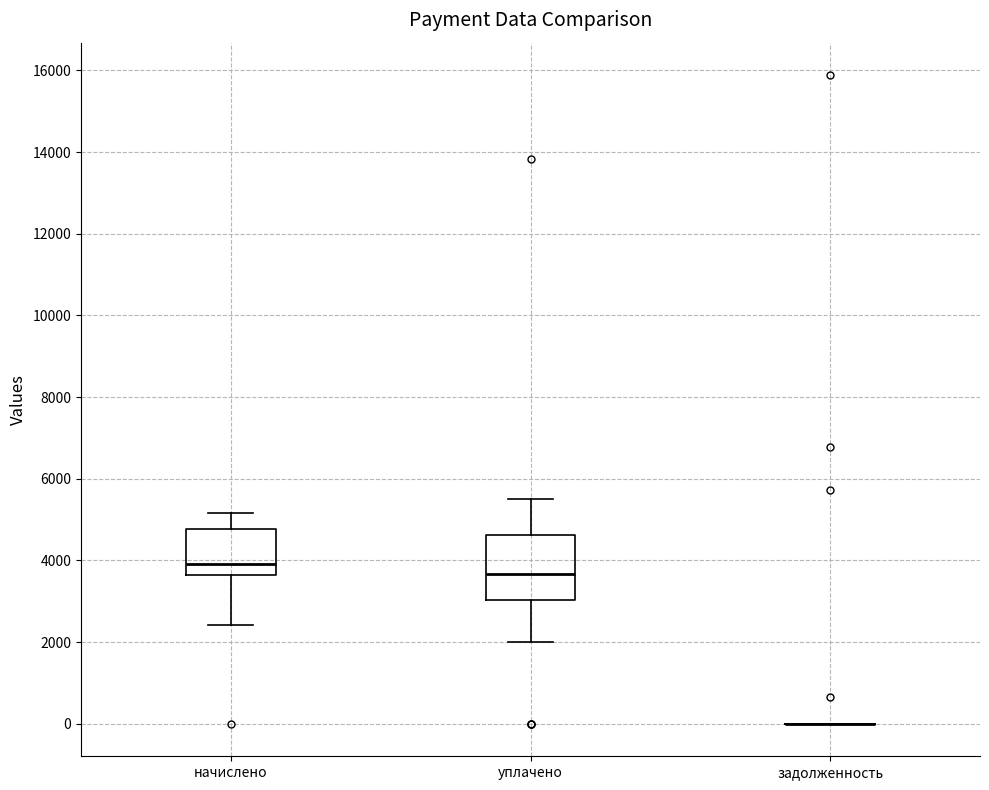

Reading left to right, transcribe this box plot: for each box, give where its median line is, the range the box spans, and where its two whiskers end, as read against the y-axis. The values are not printed on the chart, so give them approximately, as read against the axis.

начислено: median 4000, box 3600 to 4800, whiskers 2400 to 5200
уплачено: median 3600, box 3000 to 4600, whiskers 2000 to 5600
задолженность: box collapsed to a line at 0, whiskers 0 to 0